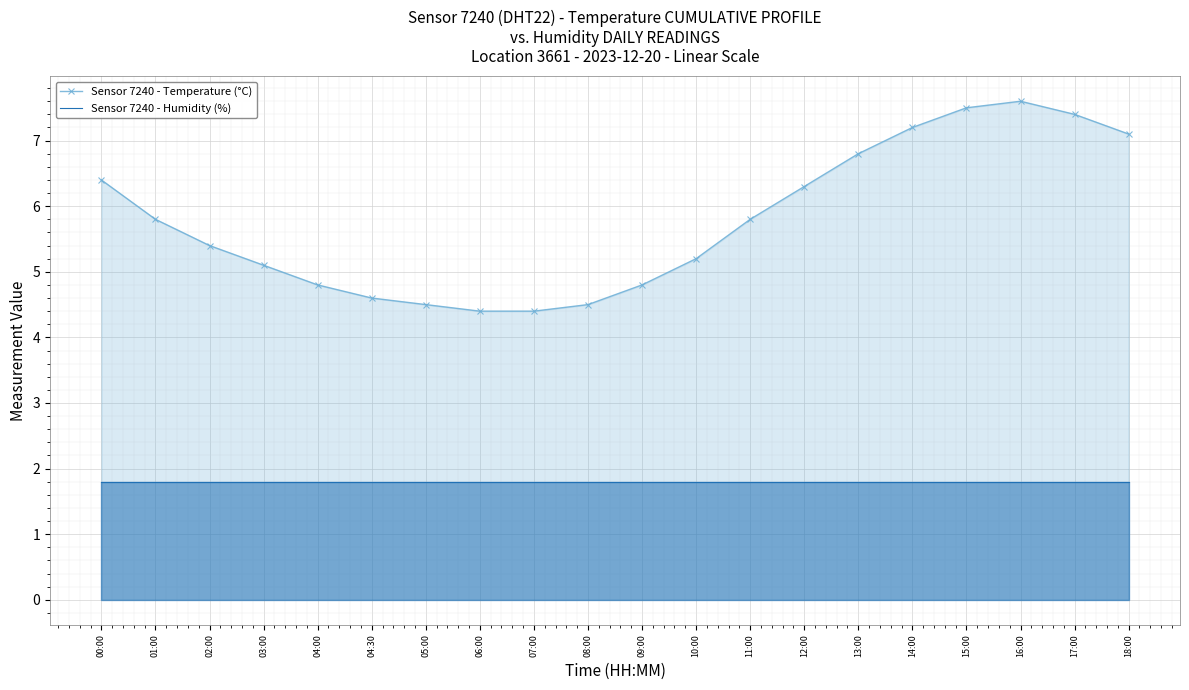

True or false: Sensor 7240 - Humidity (%) has more than 0 interior local peaks.

False